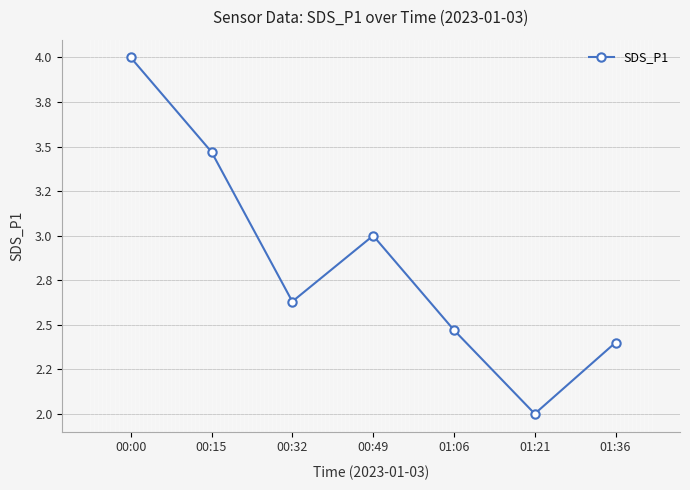

Reading left to right, transcribe all the data shown in this chart.

4.0	3.5	2.6	3.0	2.5	2.0	2.4